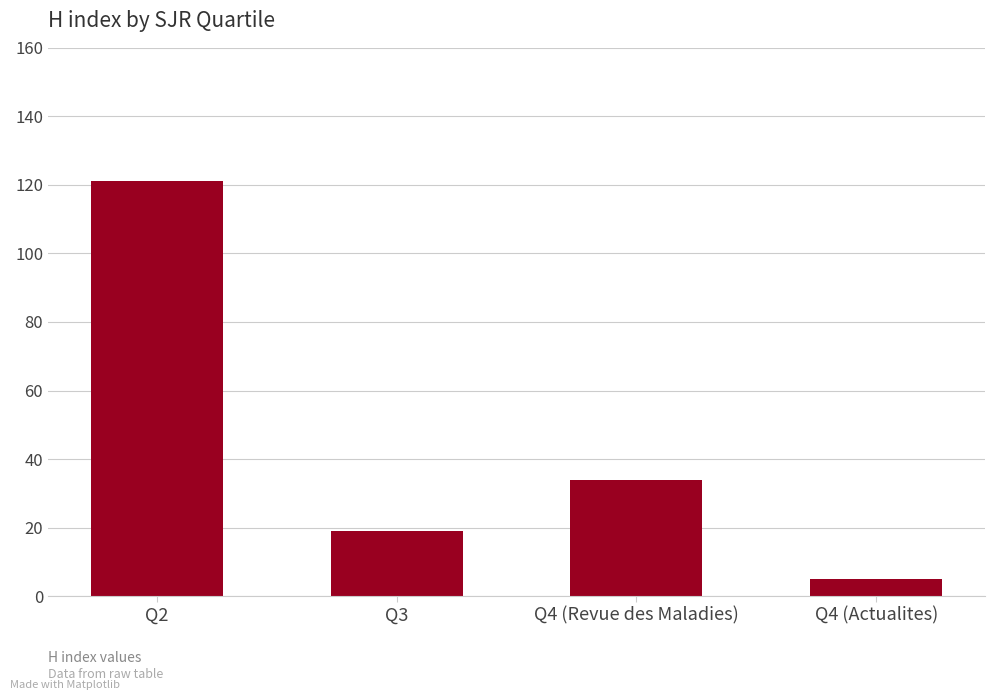

Where is the data nearest to the value 63?

Q4 (Revue des Maladies)